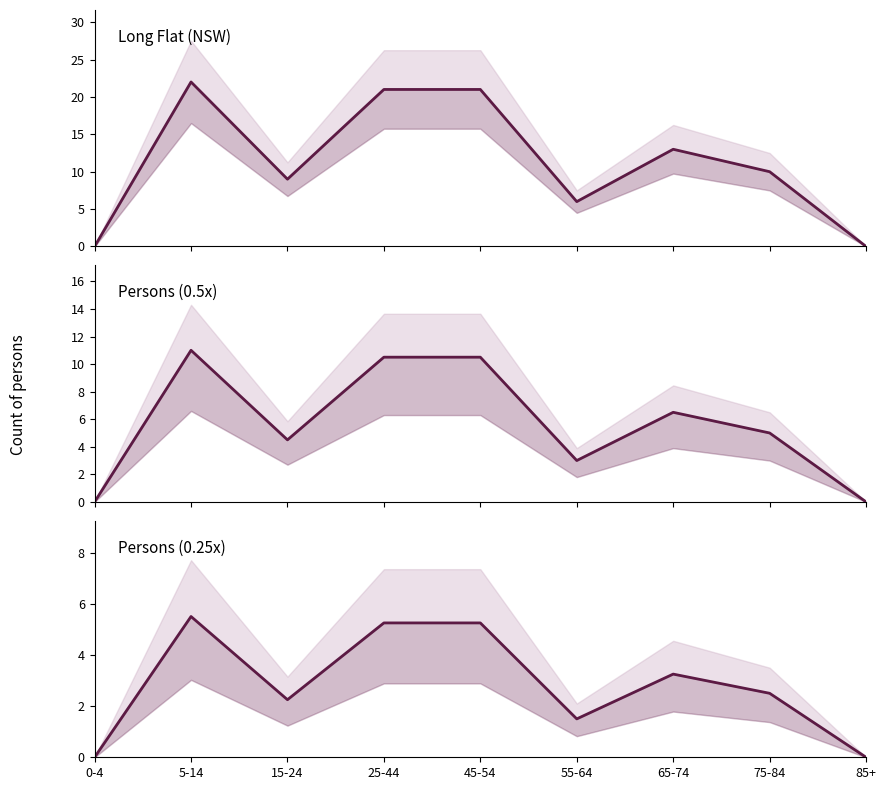

Which series has the widest spread of values?

Australia